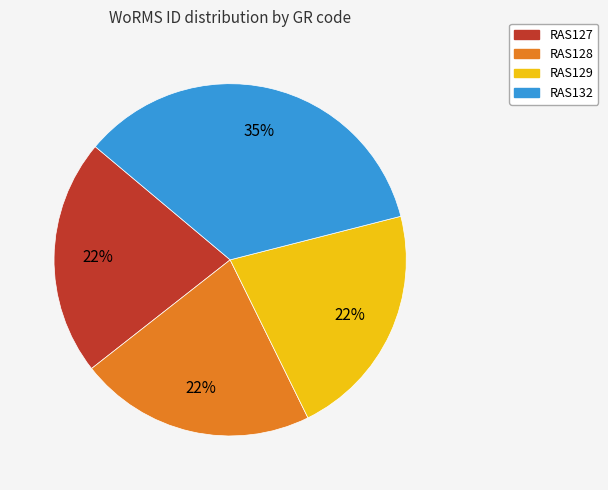

Does RAS127 account for over 50% of the chart?

No